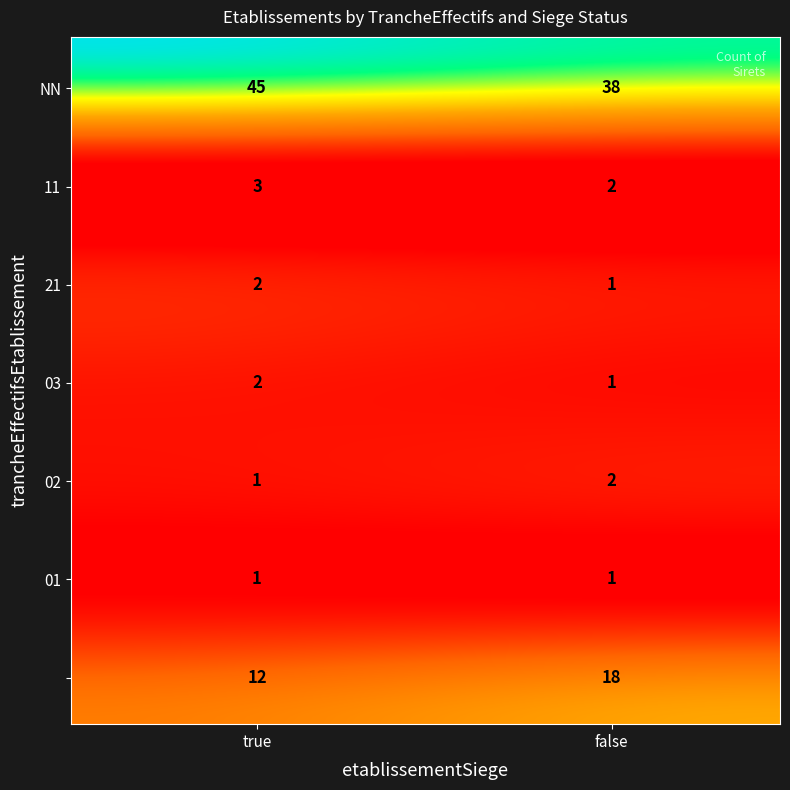

True or false: 21 has a value of 0 at false.

False